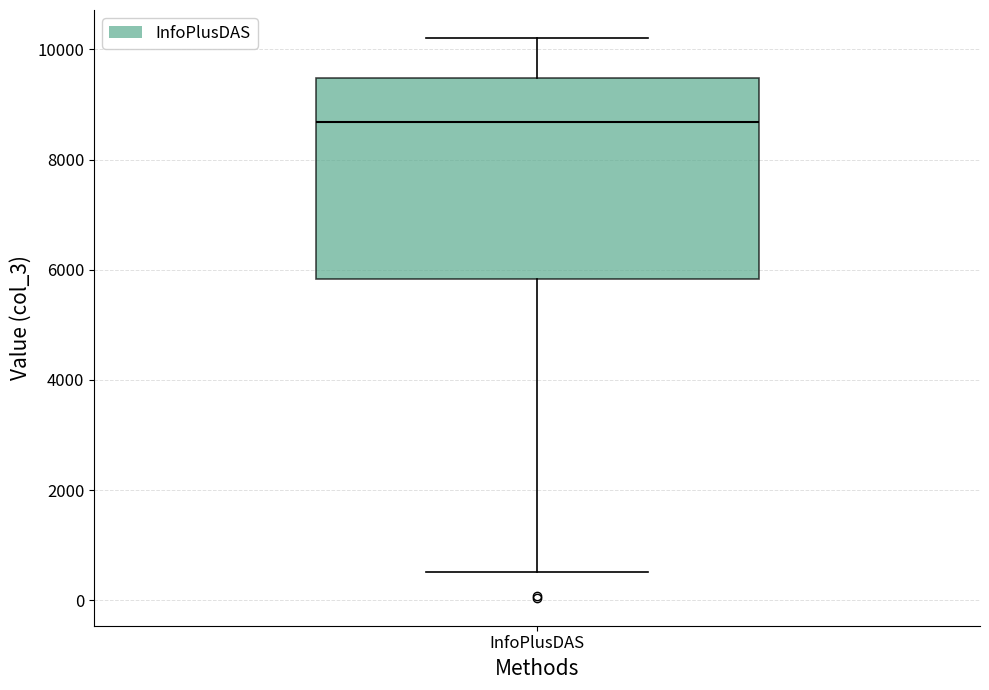

Where does the lower whisker of the box for InfoPlusDAS end on the y-axis? The values are not printed on the chart, so give them approximately, as read against the axis.

600